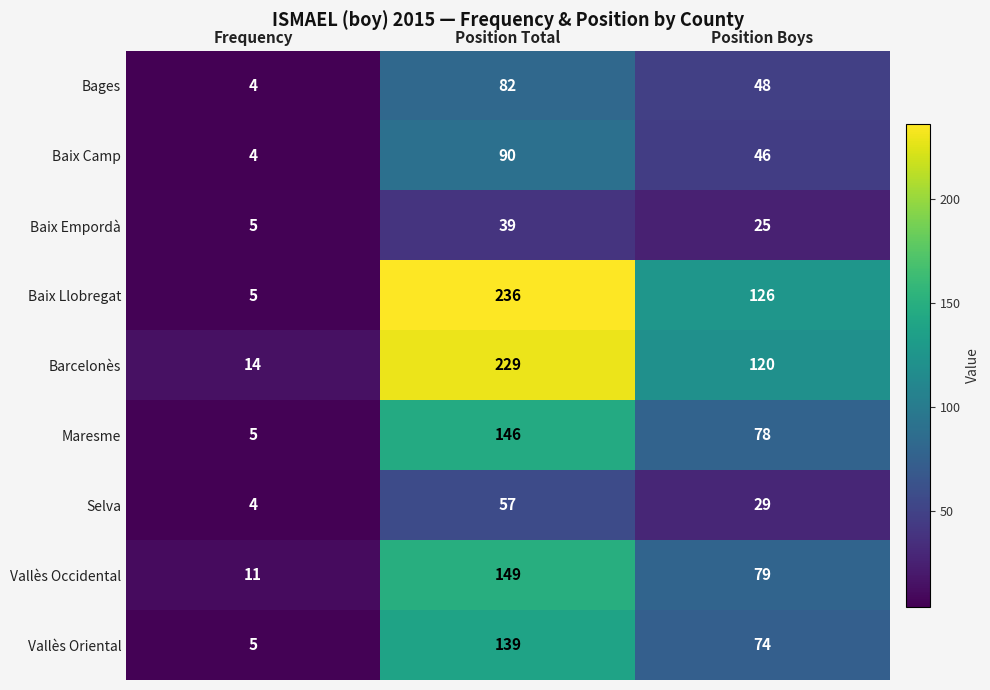

List the series in order of their peak value, highest first.

Baix Llobregat, Barcelonès, Vallès Occidental, Maresme, Vallès Oriental, Baix Camp, Bages, Selva, Baix Empordà